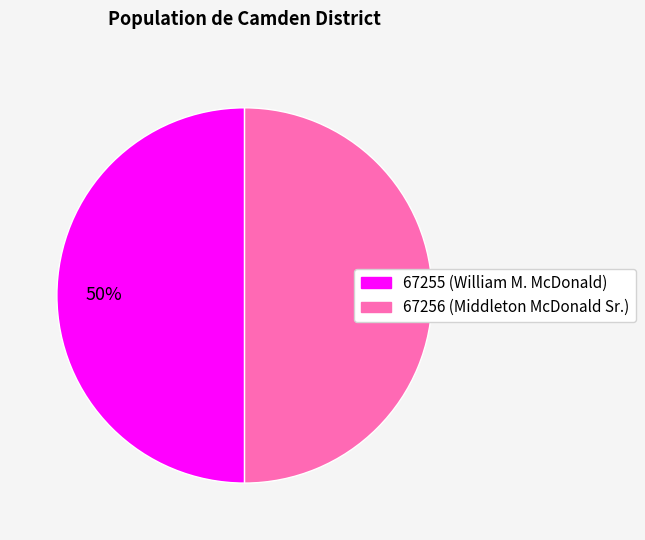

Do 67256 (Middleton McDonald Sr.) and 67255 (William M. McDonald) together represent more than half of the pie?

Yes